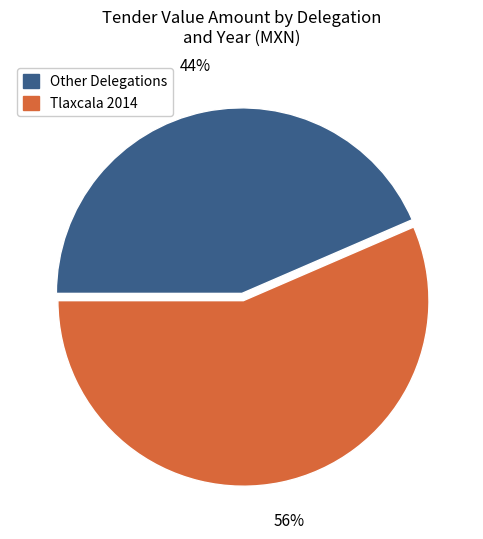

Is there a majority slice in this chart?

Yes